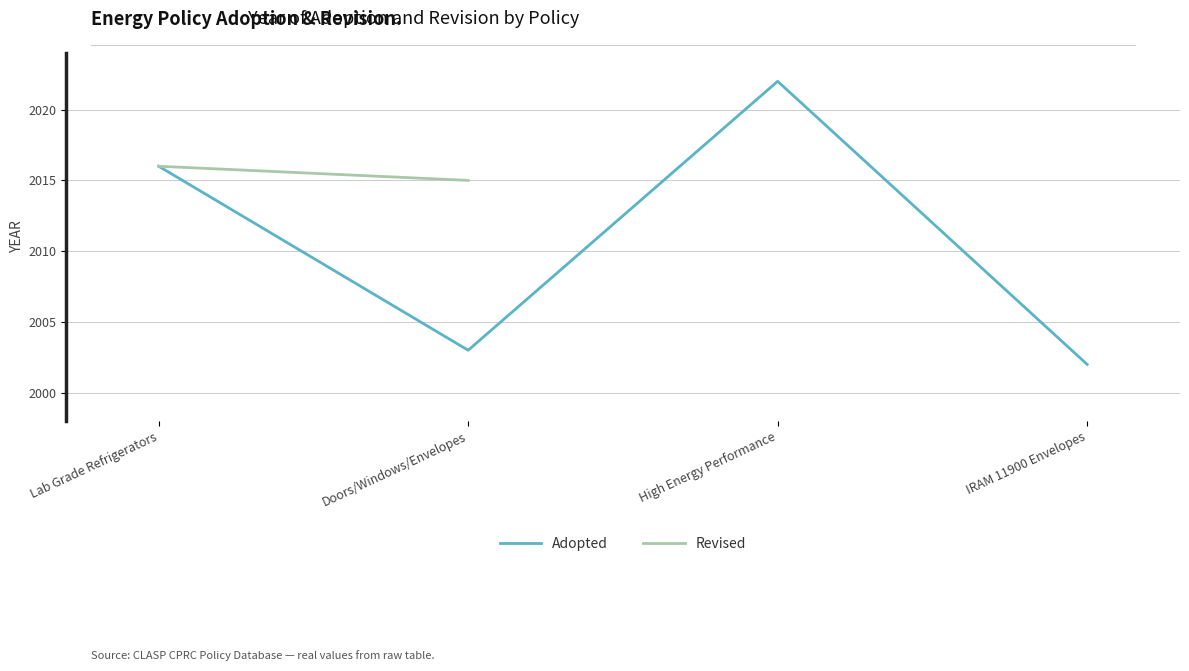

At which label does Revised reach its peak?

Lab Grade Refrigerators